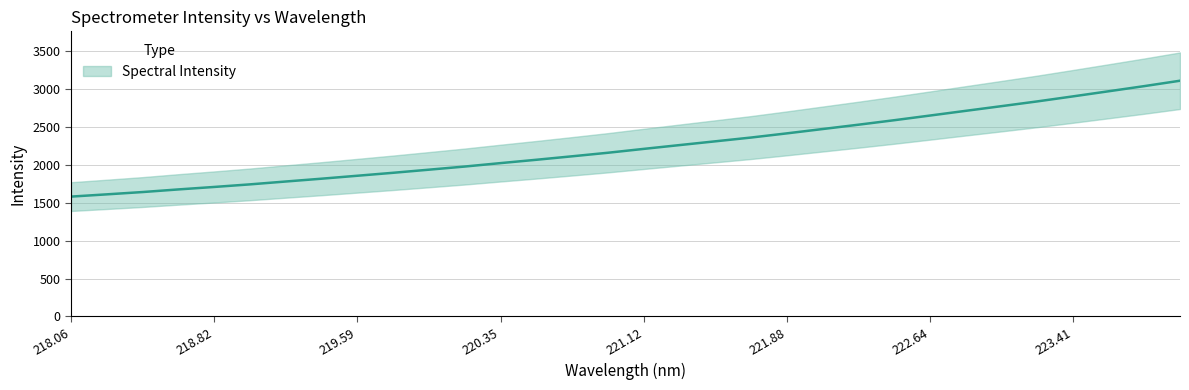

How many data points does each series have?

32